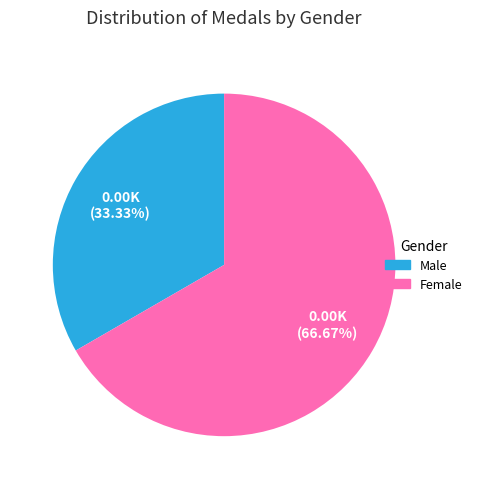

How many segments does this pie chart have?

2